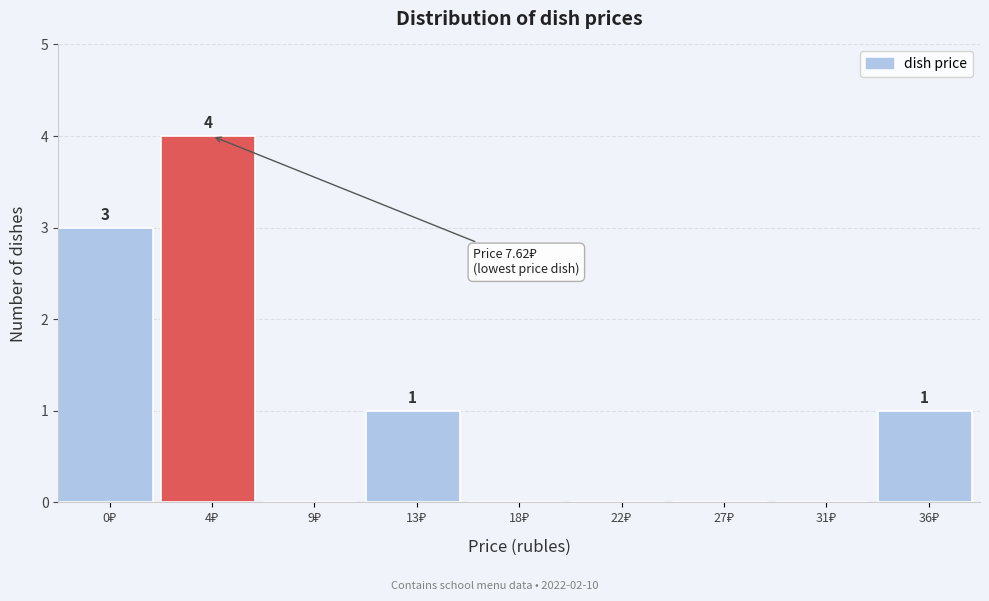

What is the sum of all values?

9